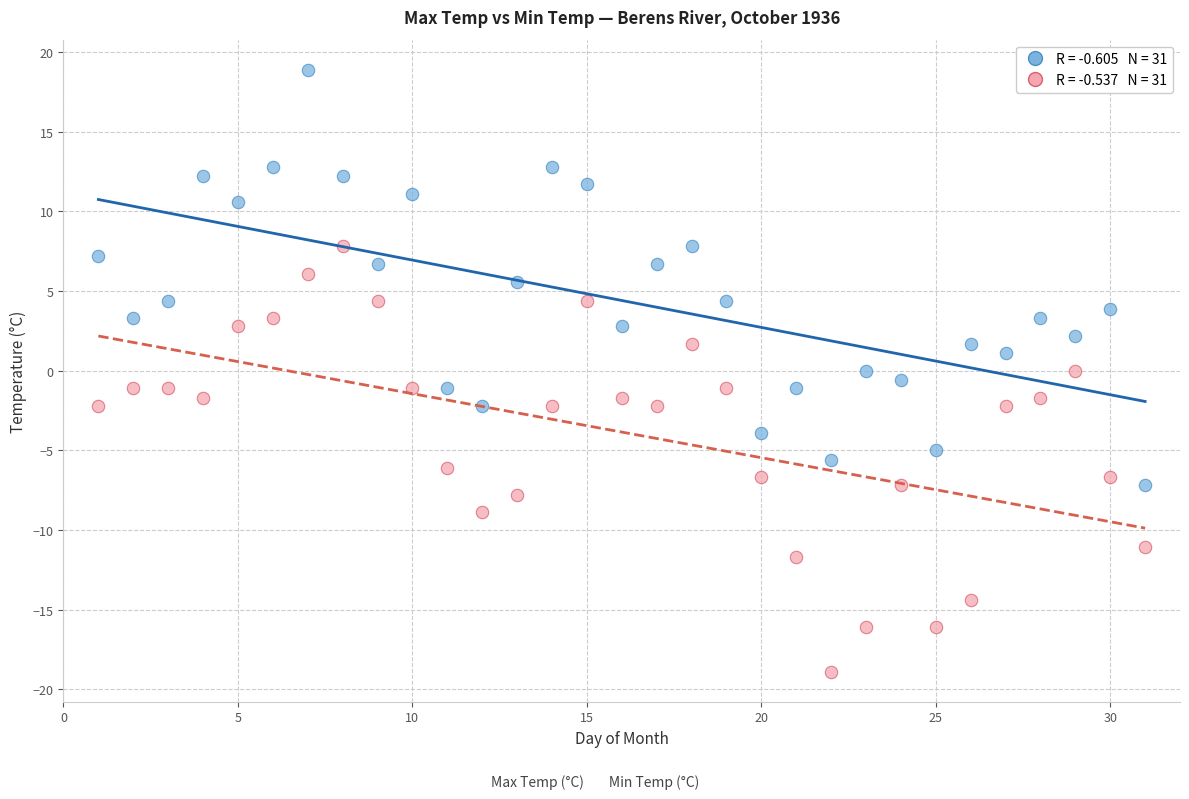

Across all data points, what is the range of X values (max minus min)?

30.0